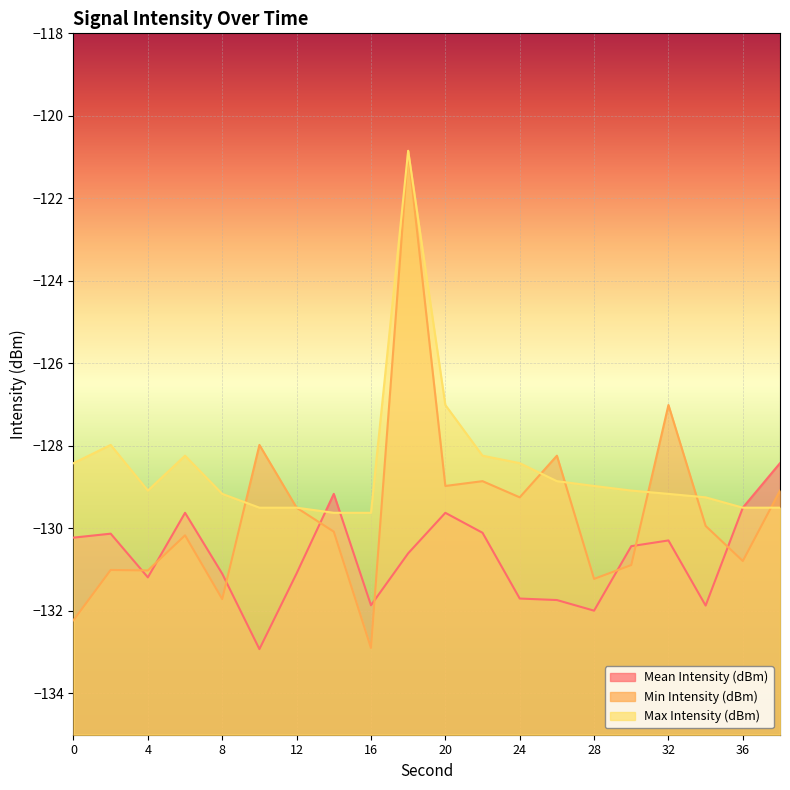

How many times do Mean Intensity (dBm) and Min Intensity (dBm) cross each other?

8